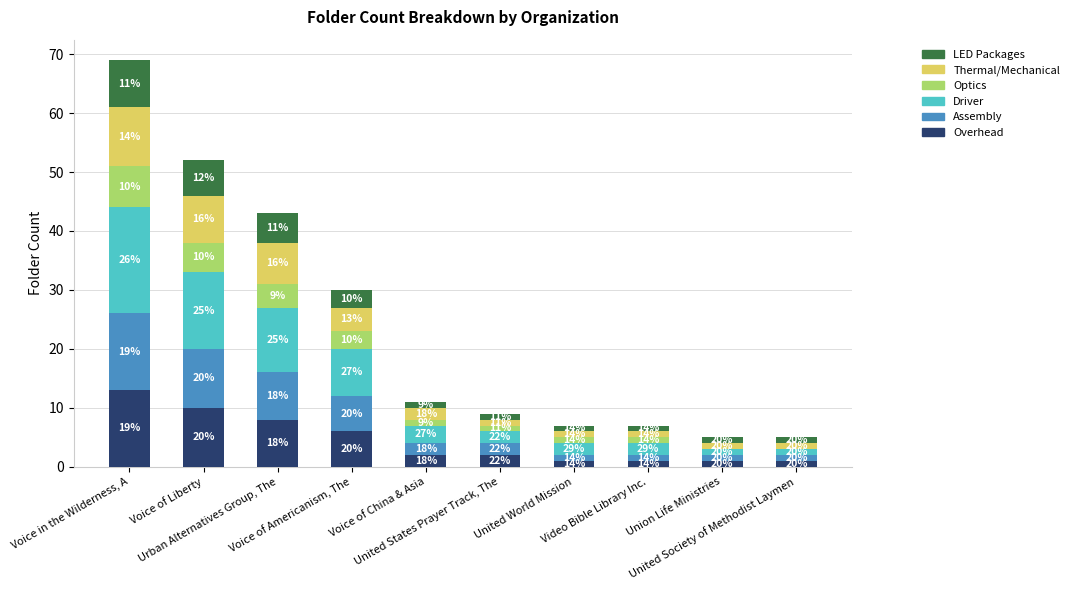

What is the difference between the maximum and second lowest values in the Overhead series?

12